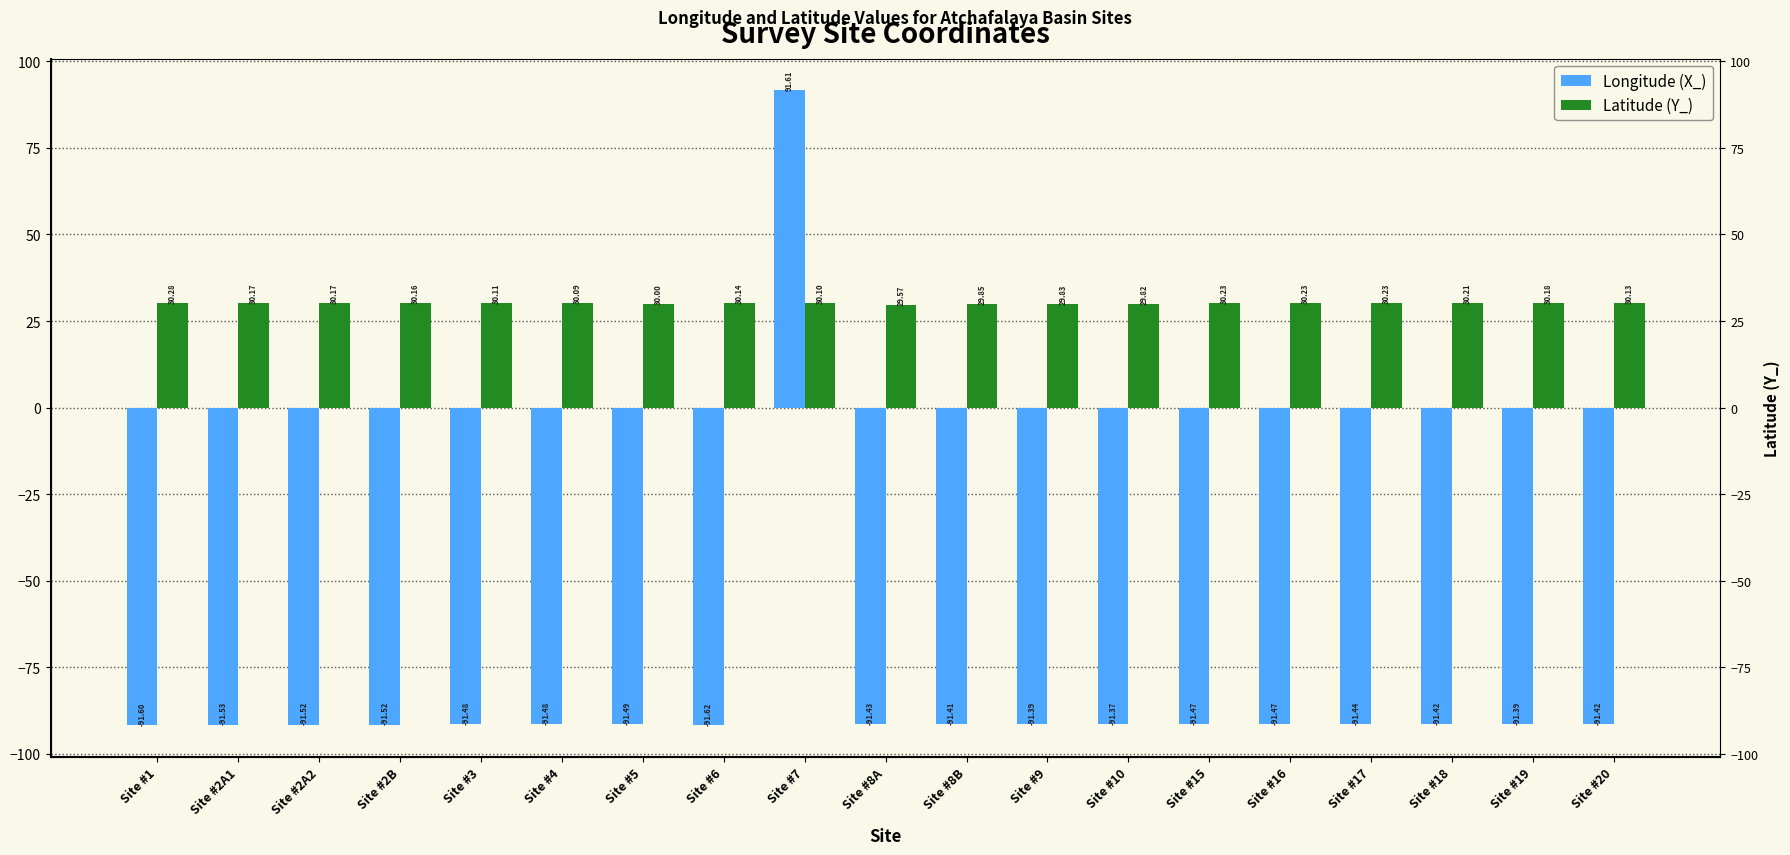

Rank the categories by Longitude (X_) value from lowest to highest.

Site #6, Site #1, Site #2A1, Site #2A2, Site #2B, Site #5, Site #3, Site #4, Site #15, Site #16, Site #17, Site #8A, Site #20, Site #18, Site #8B, Site #9, Site #19, Site #10, Site #7